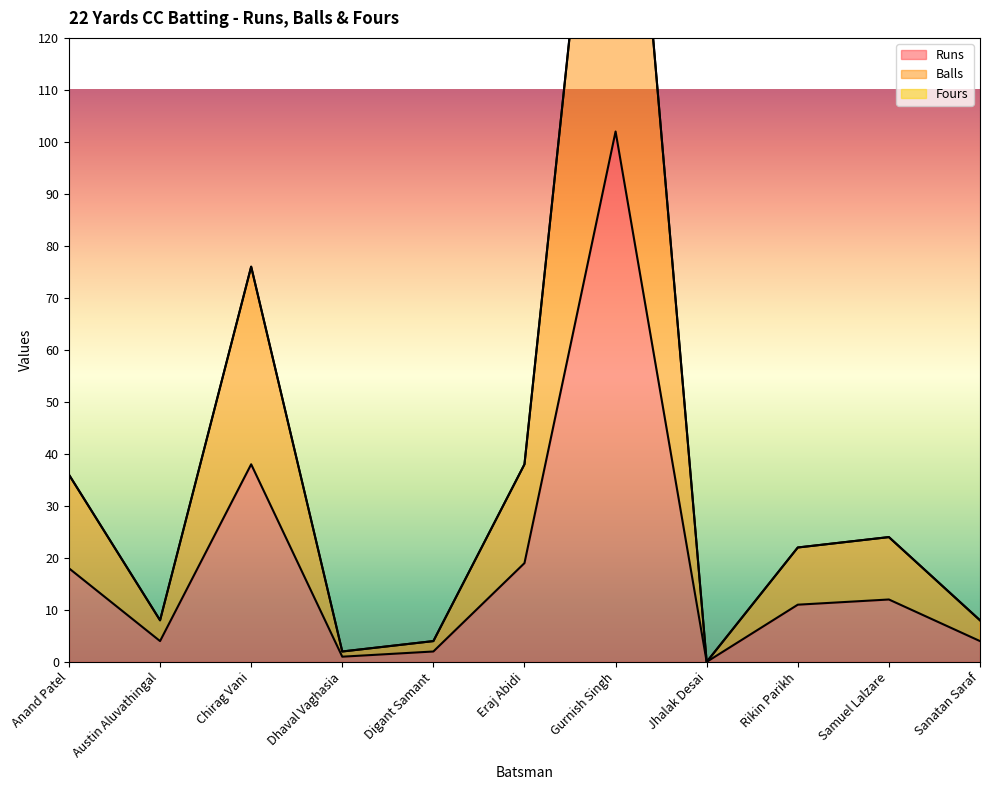

In Runs, how many points are higher than both neighbors (excluding endpoints)?

3